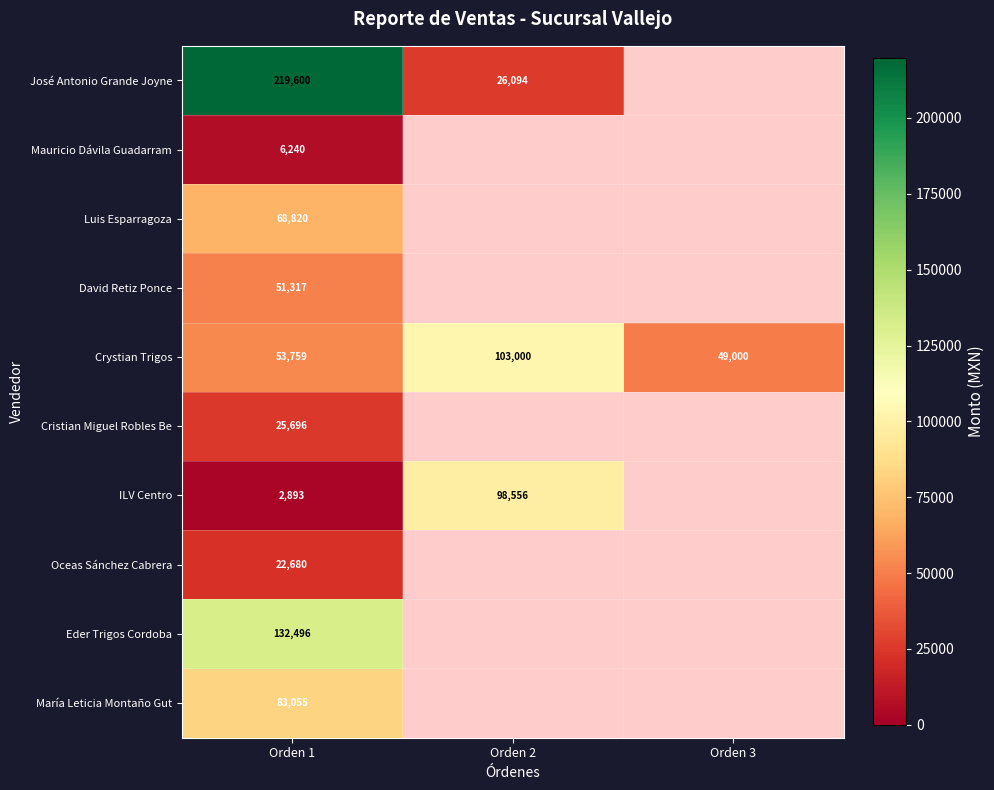

True or false: Oceas Sánchez Cabrera has a value of 33221 at Orden 1.

False